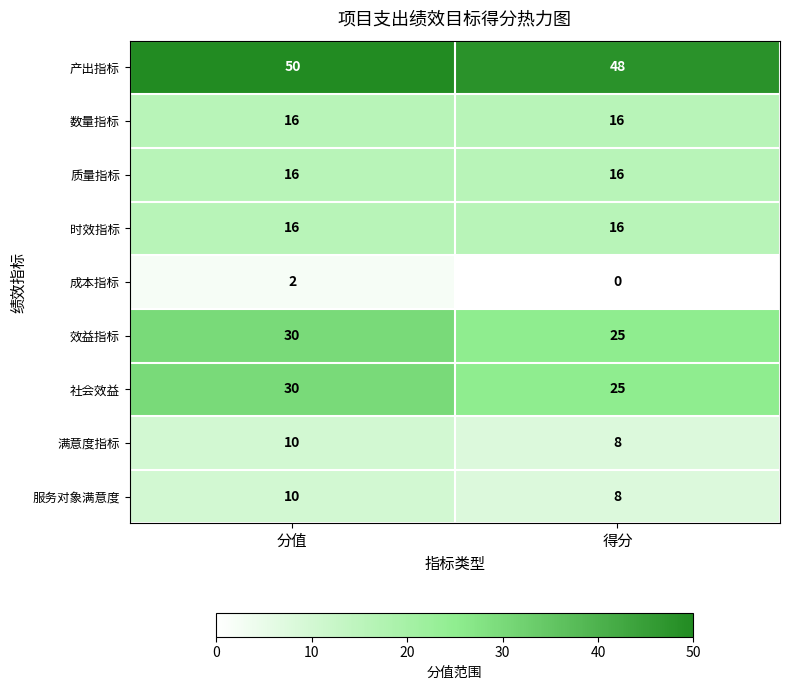

List the labels in order of 社会效益 value, largest first.

分值, 得分